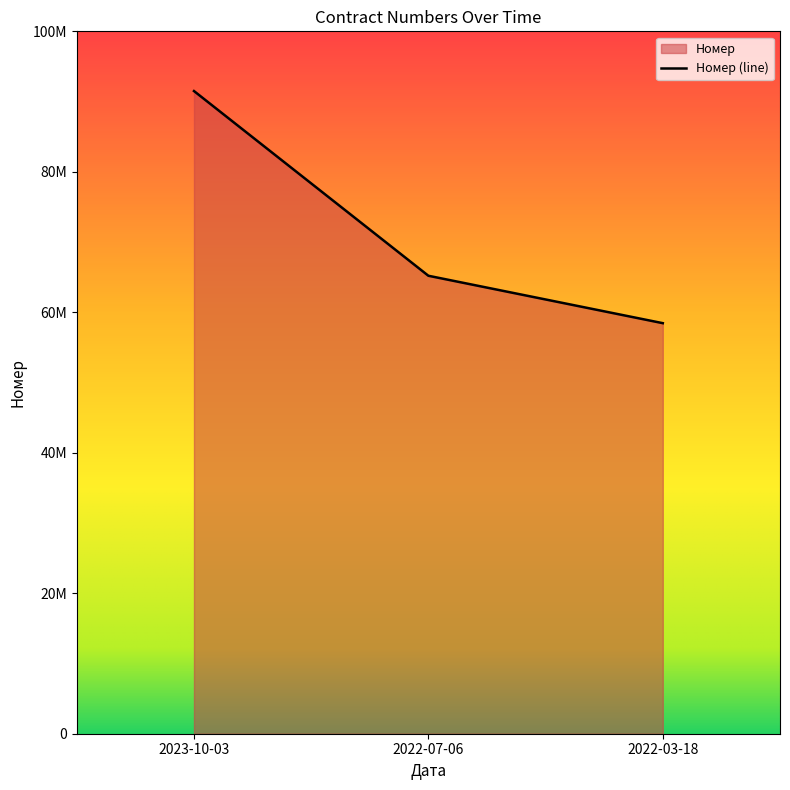

List the labels in order of value, smallest first.

2022-03-18, 2022-07-06, 2023-10-03